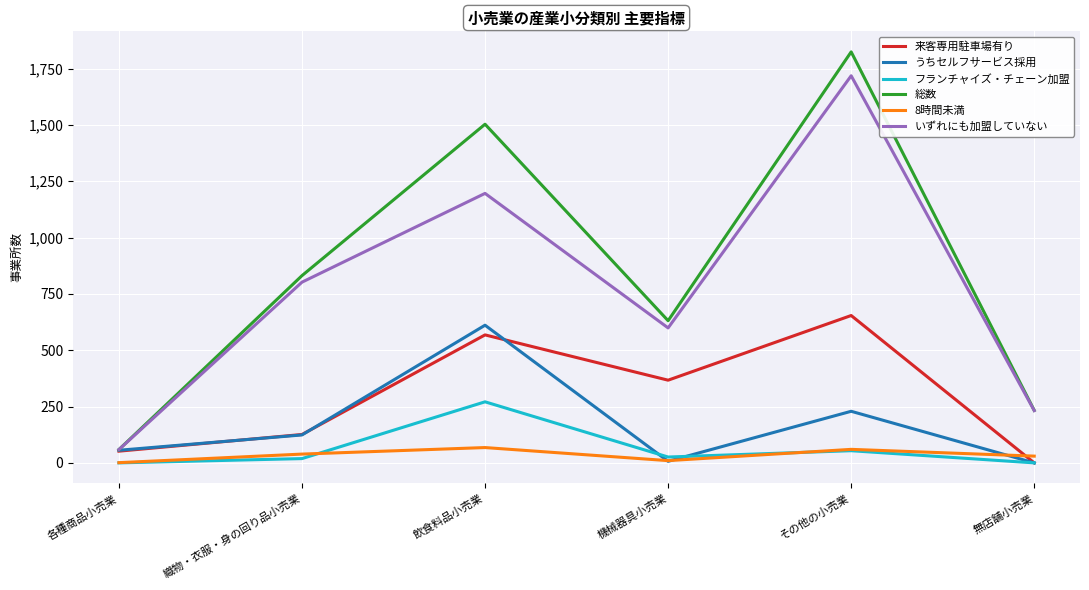

The フランチャイズ・チェーン加盟 series shows 26 at 機械器具小売業. True or false?

True